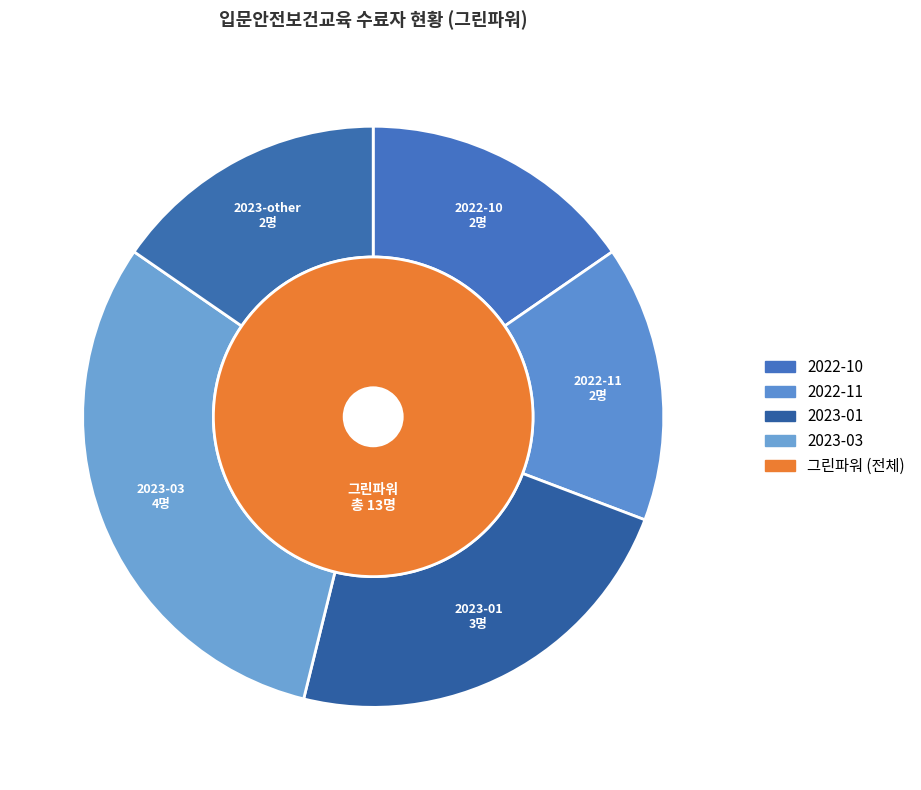

To the nearest percent, what portion does 2022-11 represent?

15%